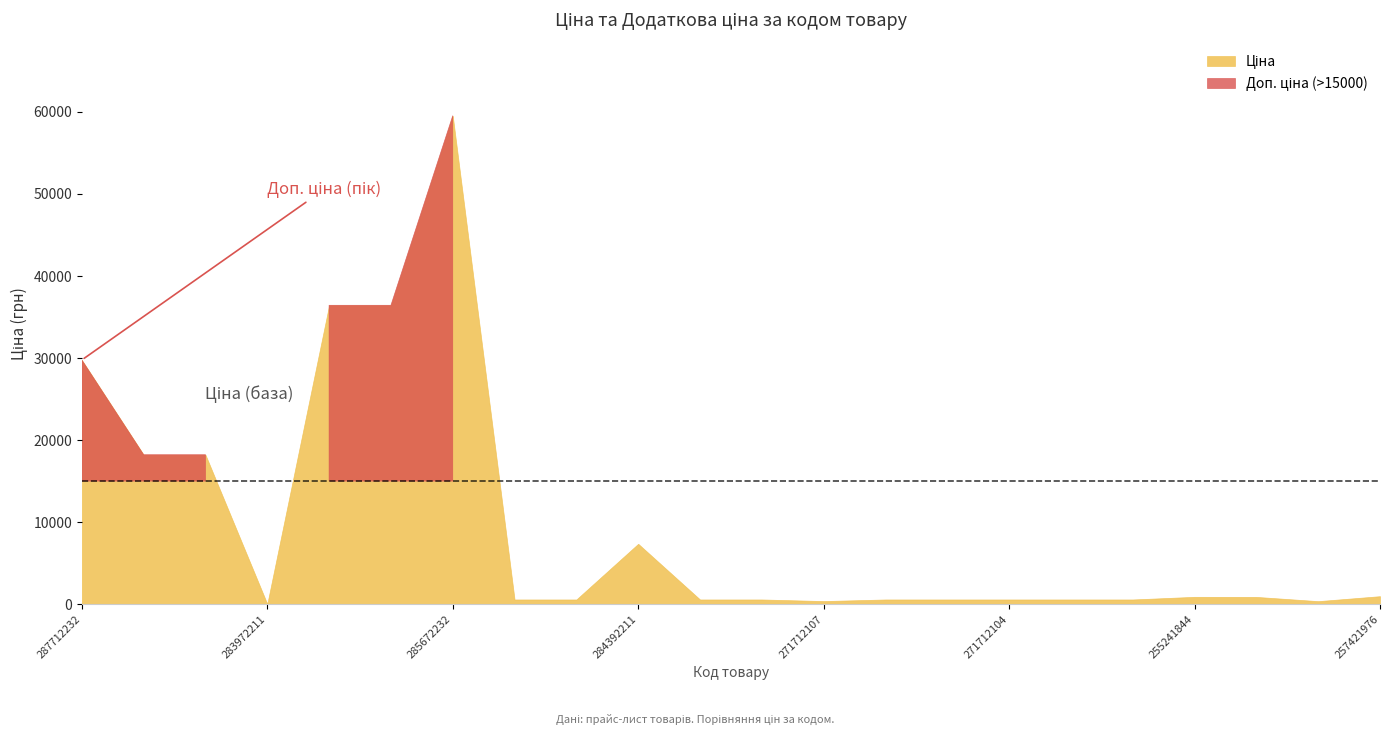

At which category does Ціна reach its first local valley?

283972211